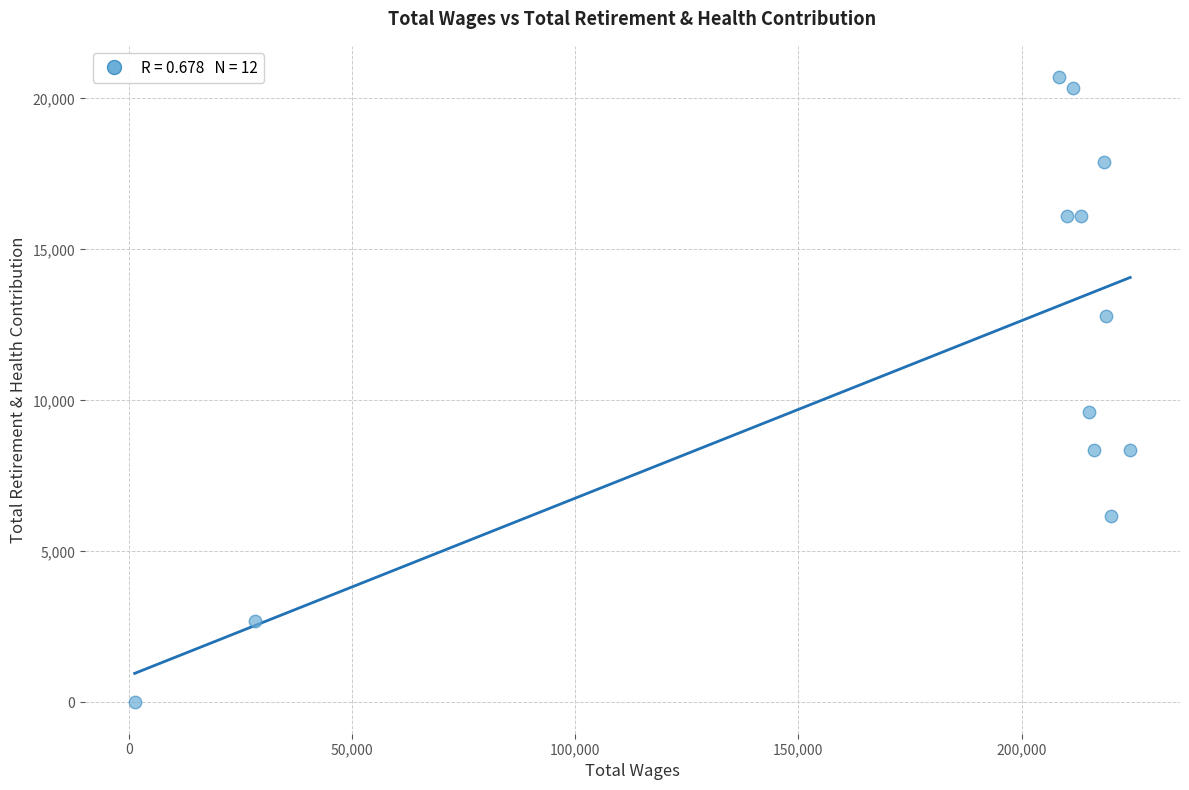

What Y value in the scatter plot is closest to 10351?

9605